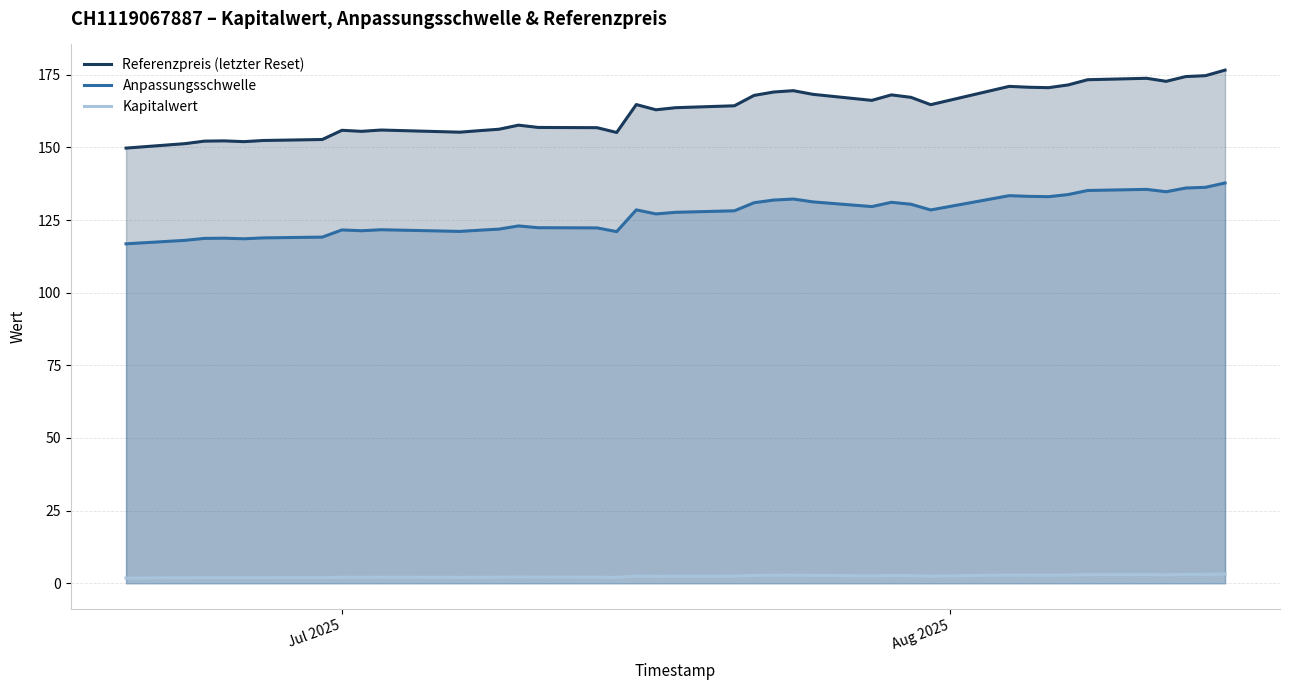

What is the maximum value shown in the chart?

176.6